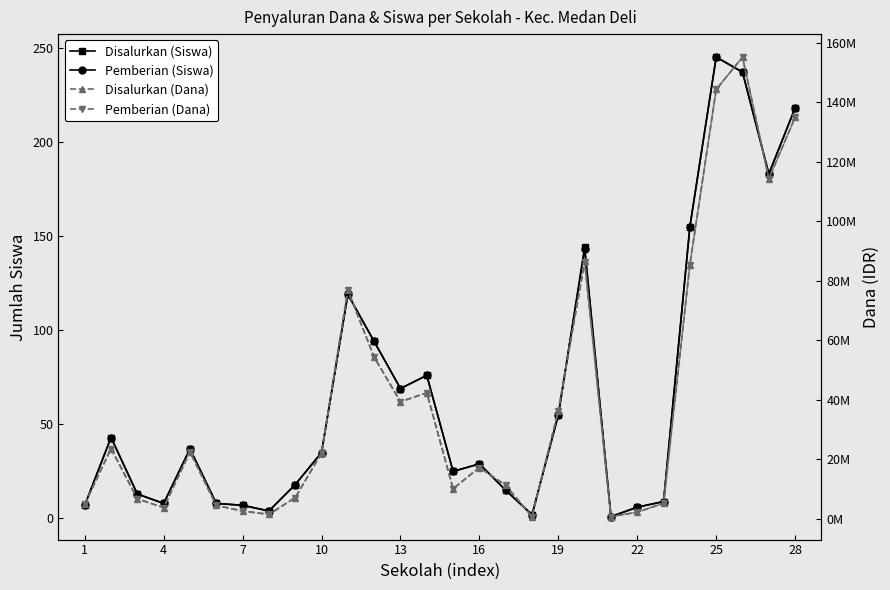

What is the greatest value displayed?

155250000